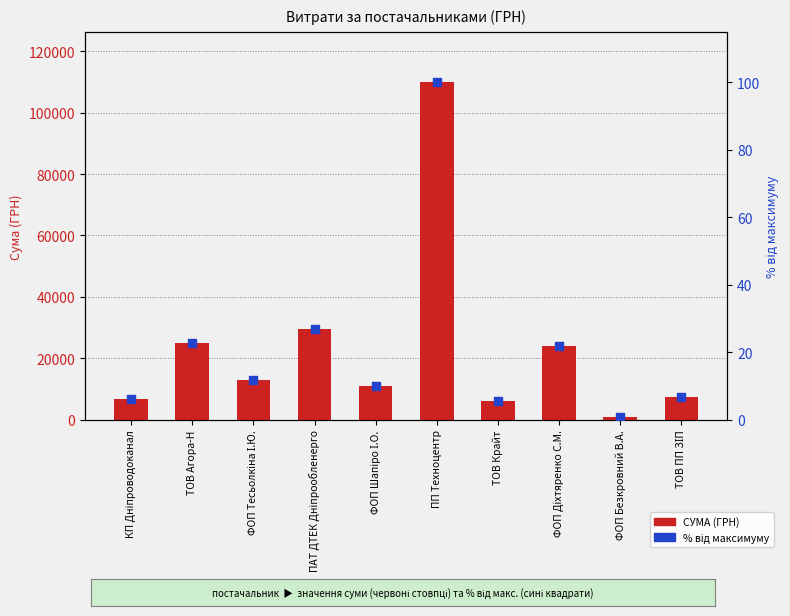

Which series contains the highest Y value?

СУМА (ГРН)